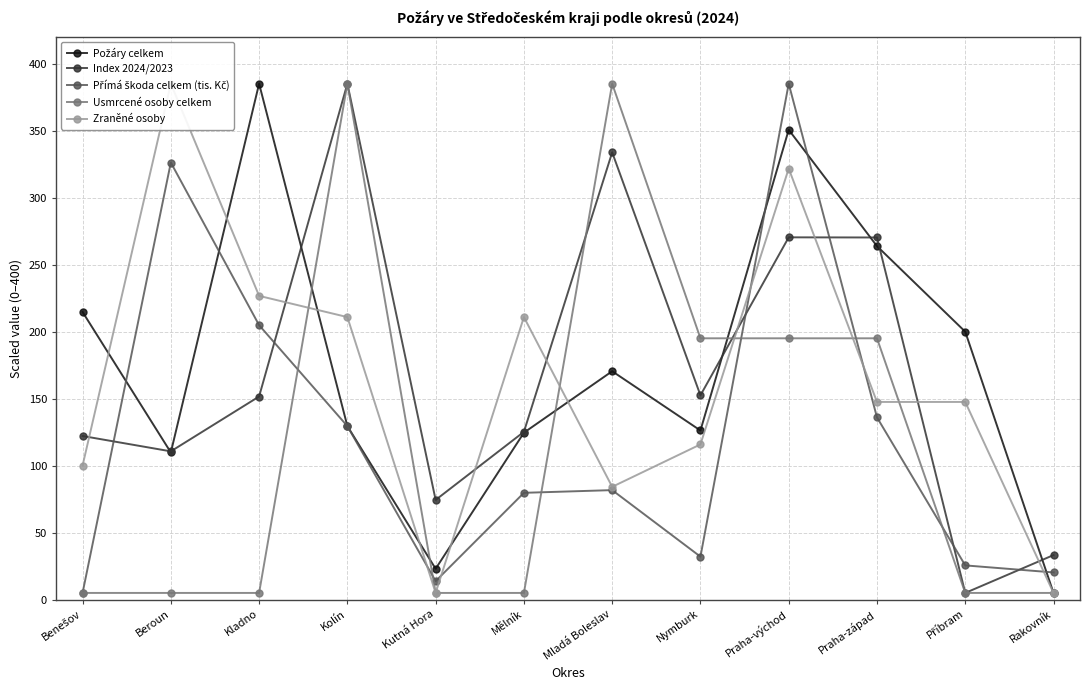

The value of Zraněné osoby at Mělník is 210.8. True or false?

True